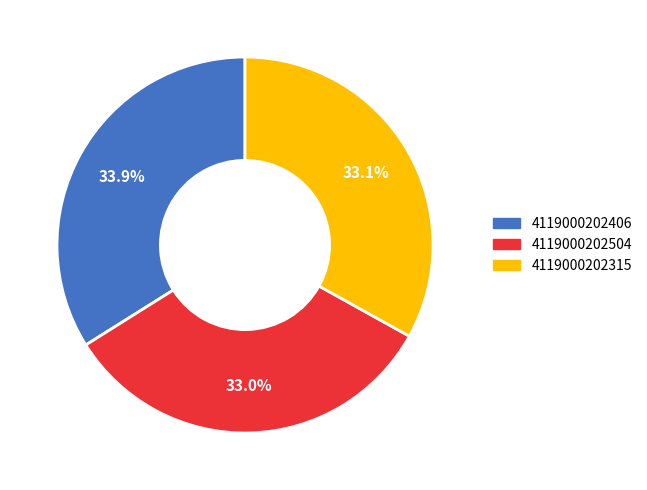

To the nearest percent, what portion does 4119000202504 represent?

33%